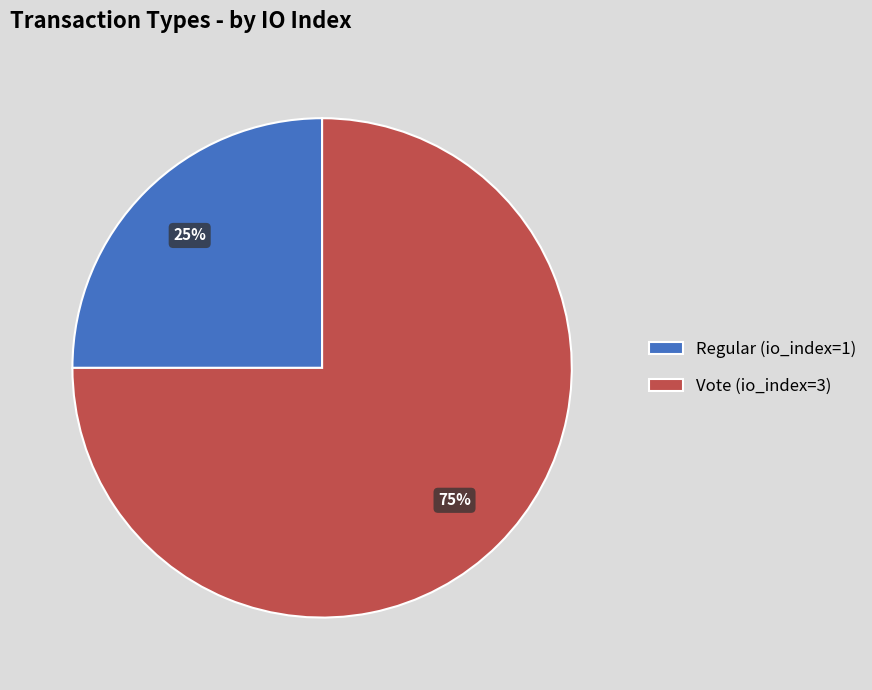

What percentage is the Vote (io_index=3) slice, to the nearest percent?

75%